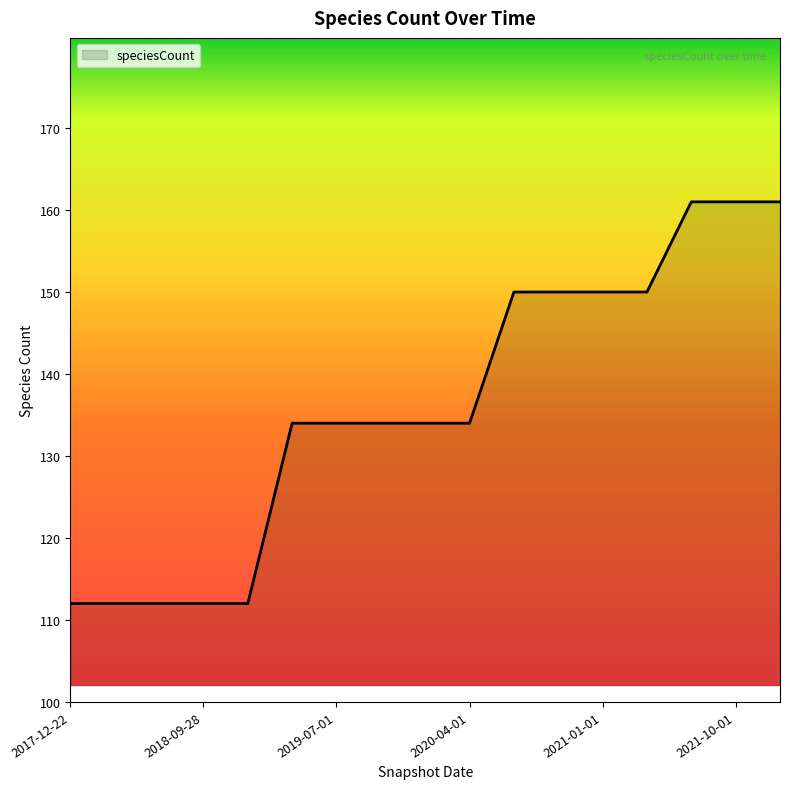

What is the minimum value shown in the chart?

112